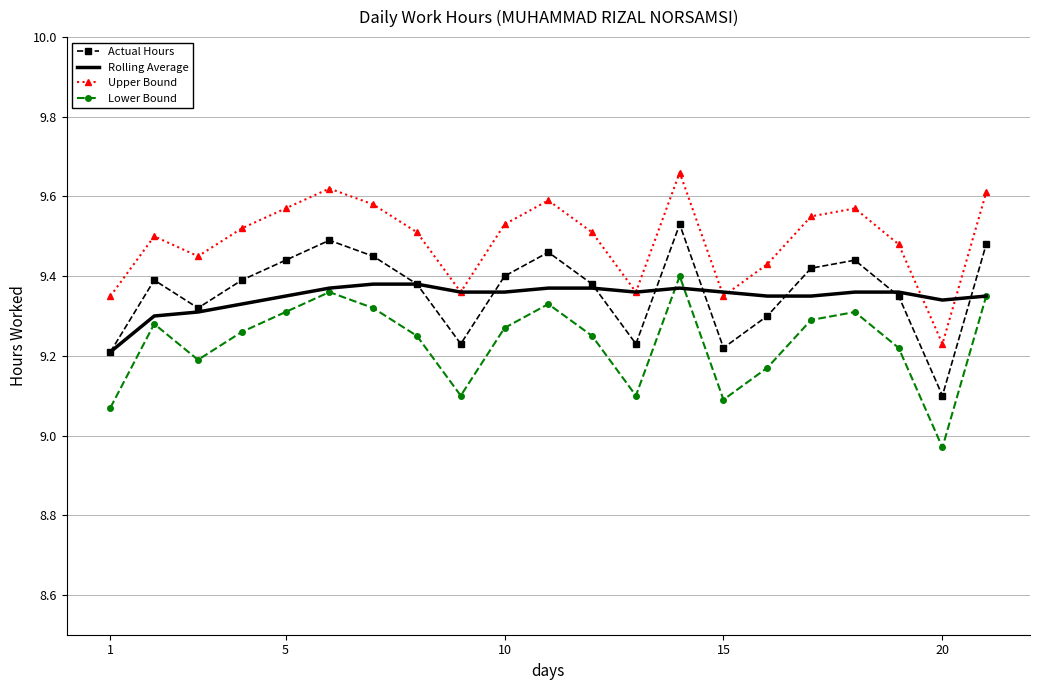

True or false: Lower Bound and Upper Bound cross at least once.

False